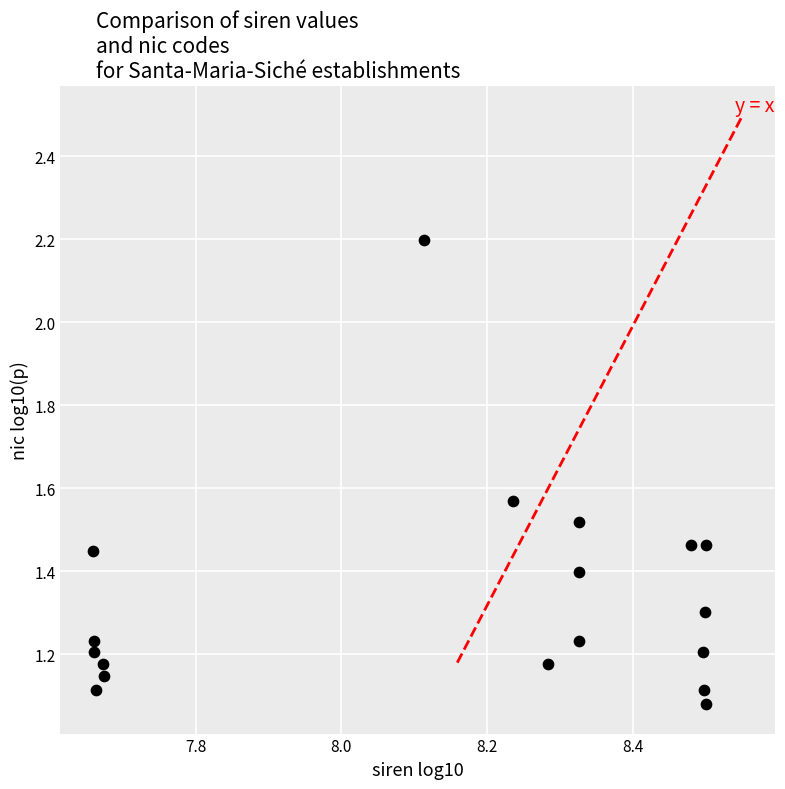

What is the range of X values (max minus min)?

0.8